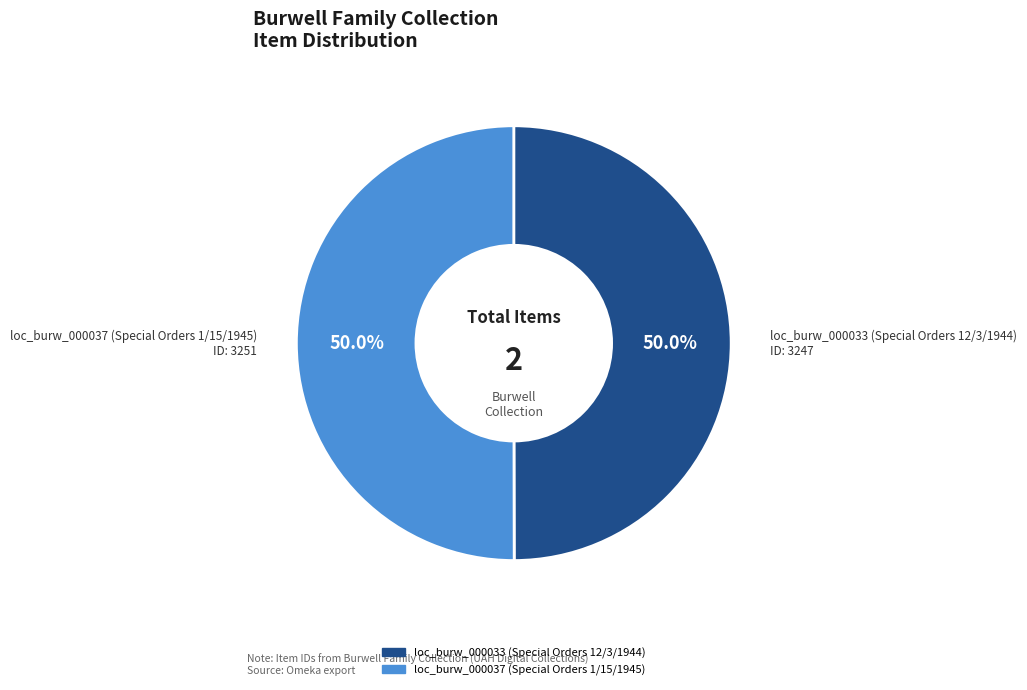

What is the ratio of the value at loc_burw_000037 (Special Orders 1/15/1945) to the value at loc_burw_000033 (Special Orders 12/3/1944)?

1.0